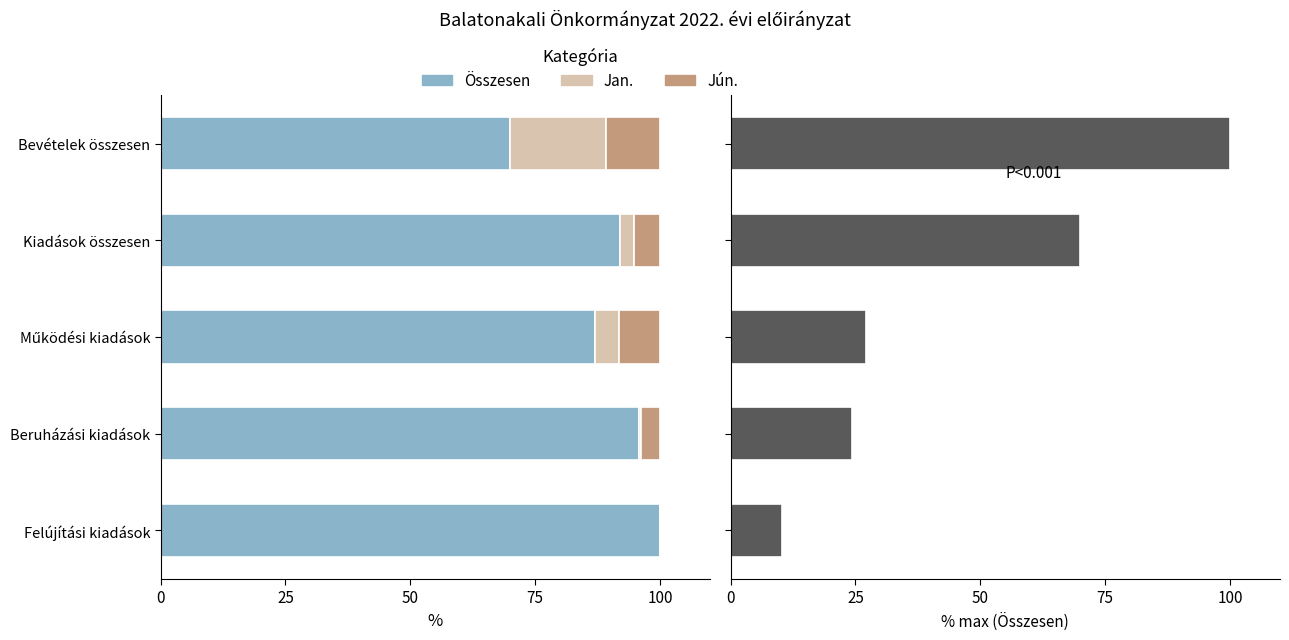

Reading right to left, list all the values displayed in this chart.

Összesen: 10.2	24.4	27.2	70.0	100.0
Jan.: 0.0	0.3	4.8	2.9	19.2
Jún.: 0.0	3.9	8.2	5.2	10.9